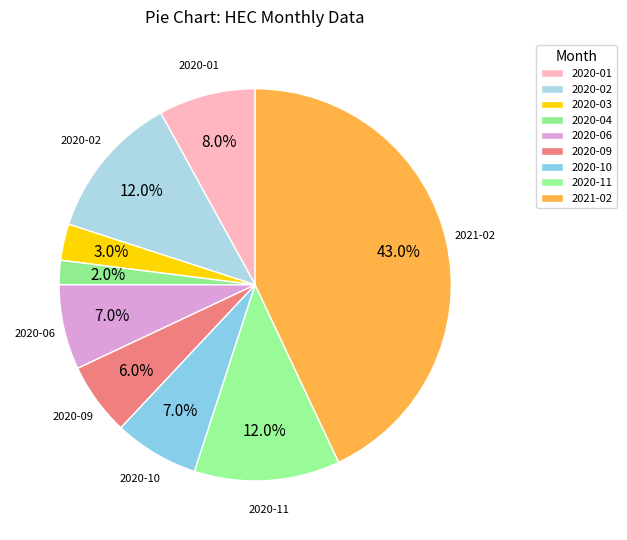

How many segments does this pie chart have?

9